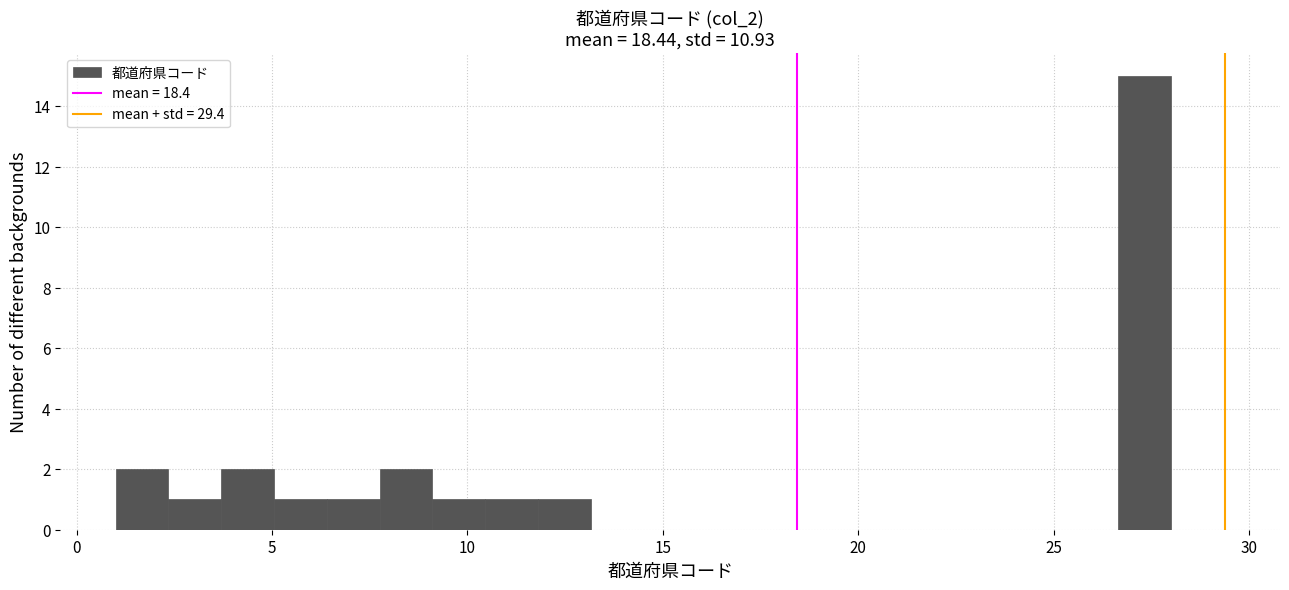

Read against the x-axis, roughly where is the centre of the tallest bar?

27.5